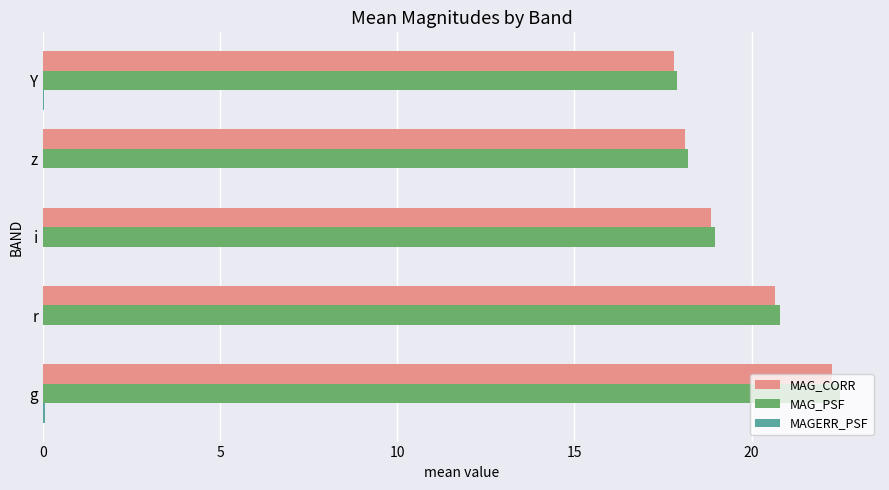

The value of MAG_PSF at Y is 17.9. True or false?

True